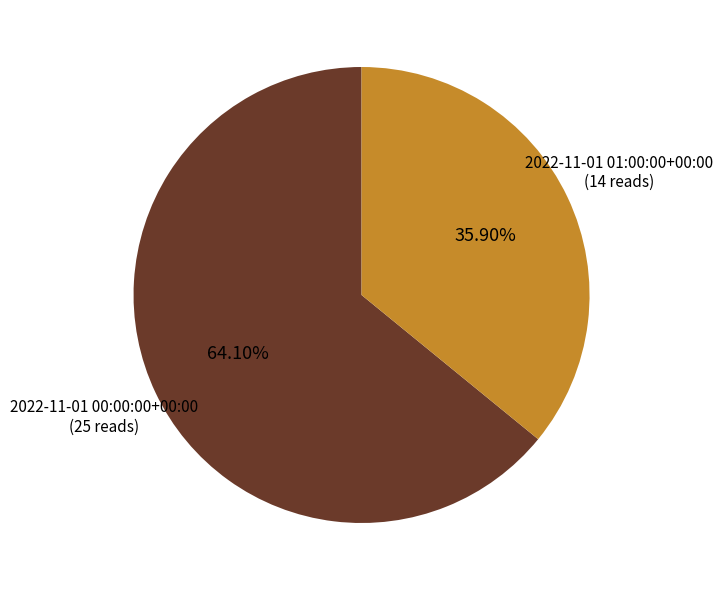

How many segments does this pie chart have?

2